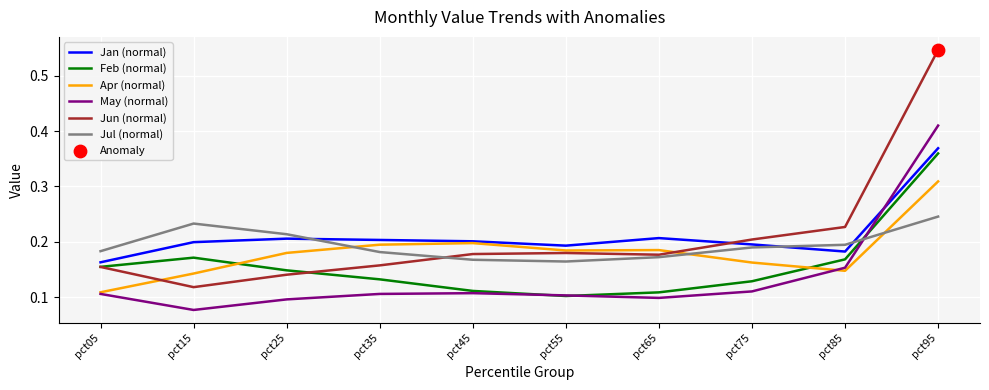

At which category is the sum across all series the highest?

pct95